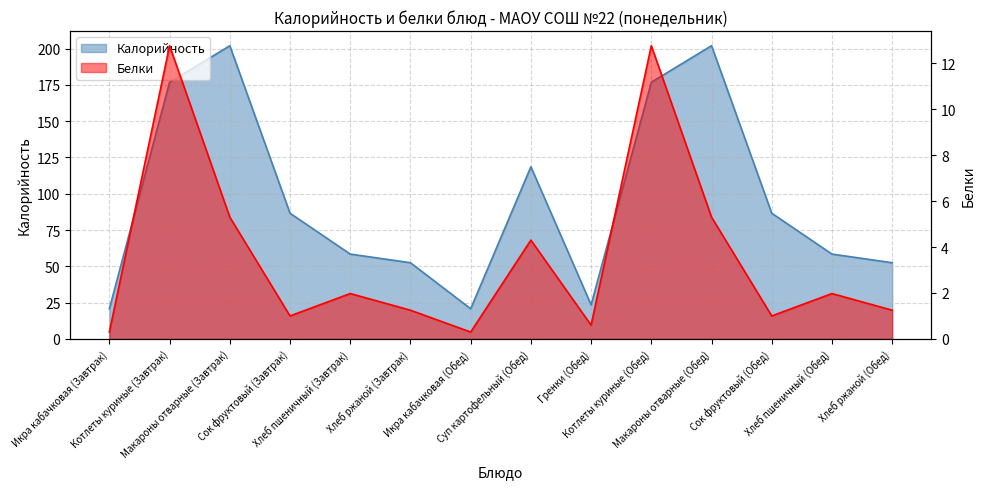

Does the chart have visible grid lines?

Yes